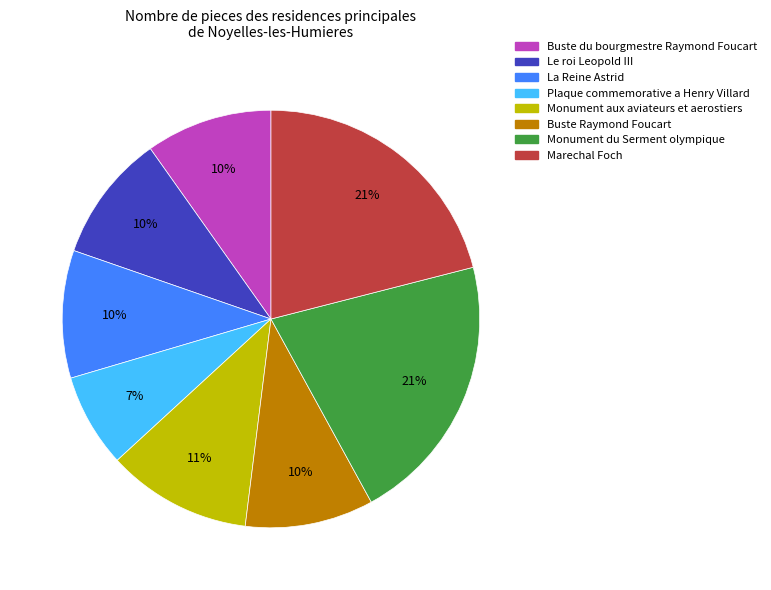

Does any single category account for the majority?

No